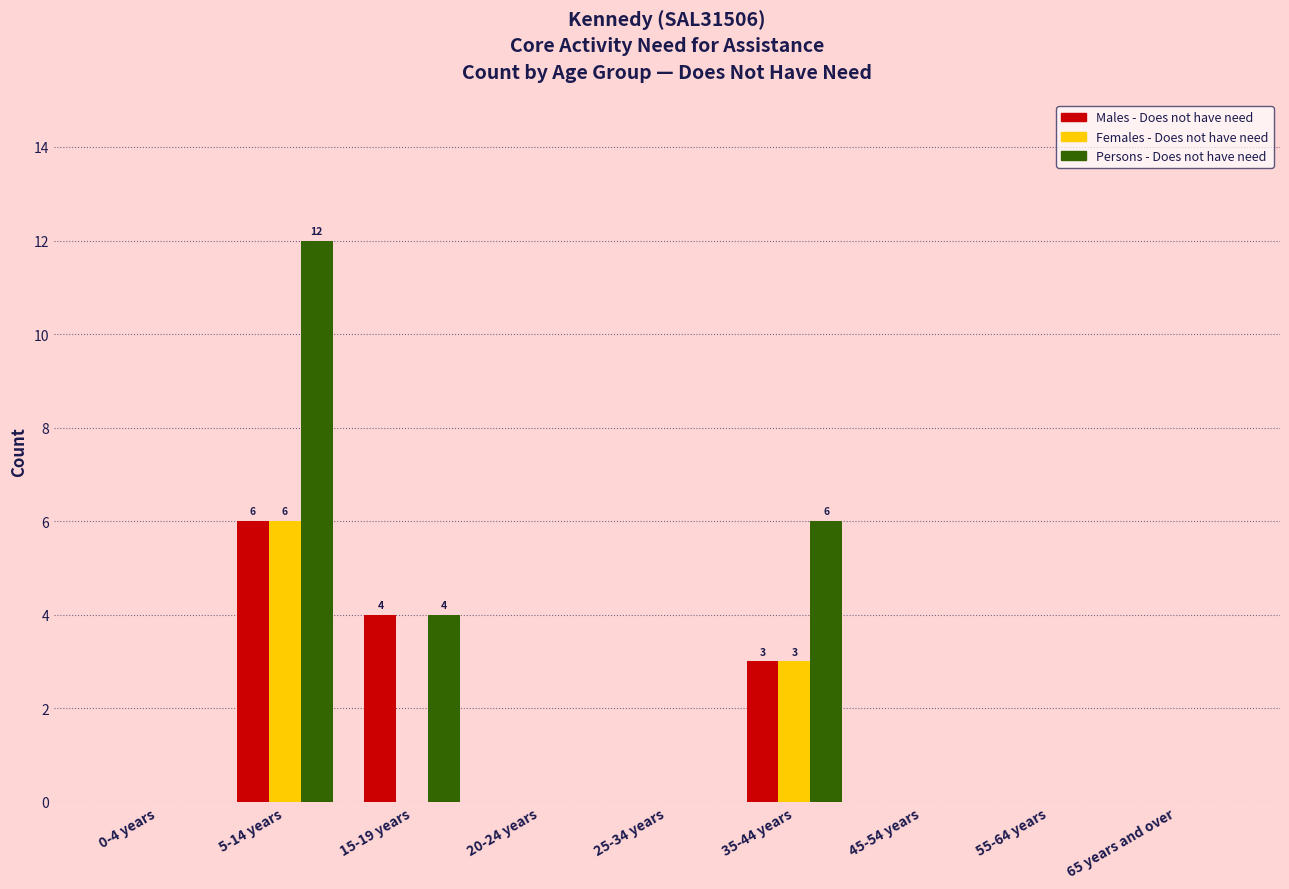

Reading left to right, list all the values displayed in this chart.

Males - Does not have need: 0-4 years=0	5-14 years=6	15-19 years=4	20-24 years=0	25-34 years=0	35-44 years=3	45-54 years=0	55-64 years=0	65 years and over=0
Females - Does not have need: 0-4 years=0	5-14 years=6	15-19 years=0	20-24 years=0	25-34 years=0	35-44 years=3	45-54 years=0	55-64 years=0	65 years and over=0
Persons - Does not have need: 0-4 years=0	5-14 years=12	15-19 years=4	20-24 years=0	25-34 years=0	35-44 years=6	45-54 years=0	55-64 years=0	65 years and over=0